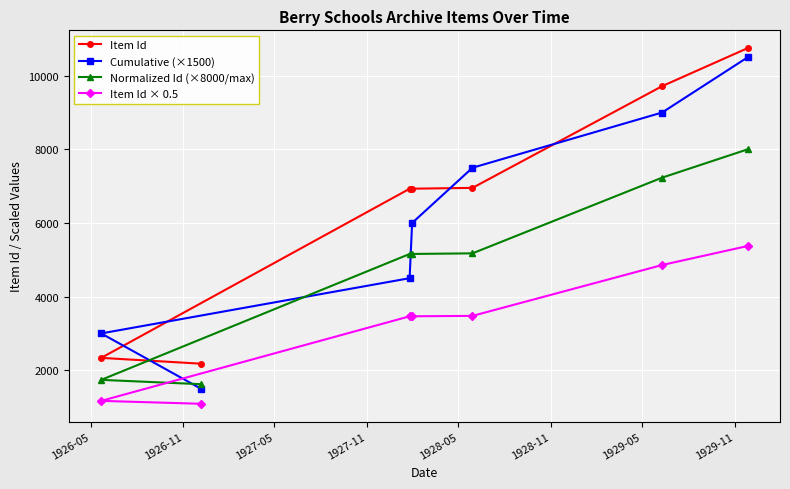

Which series has the largest total across all categories?

Item Id